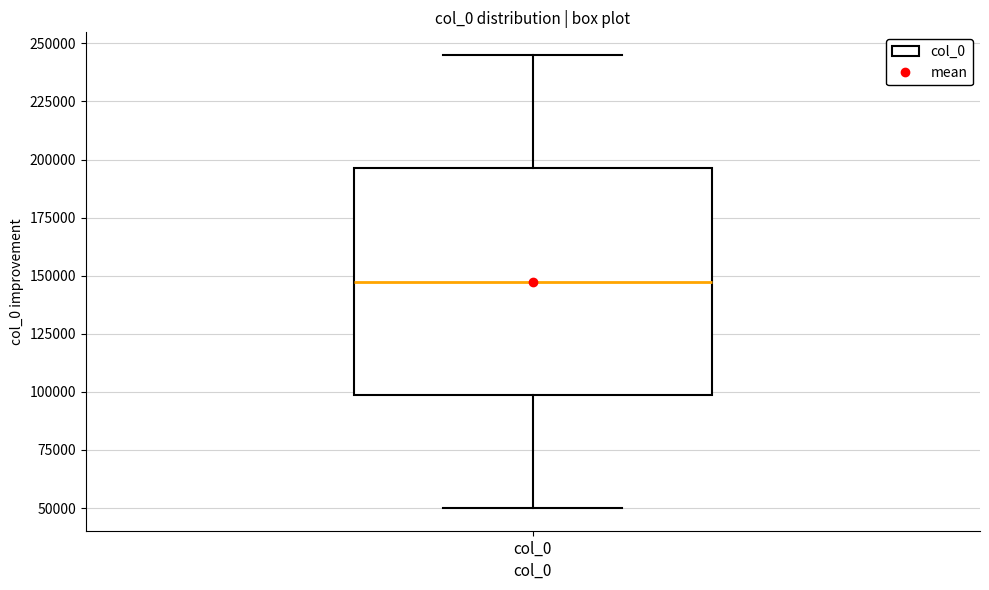

Read this box plot against the y-axis: the position of the median line, the range covered by the box, and the ends of both whiskers. The values are not printed on the chart, so give them approximately, as read against the axis.

median 145000, box 100000 to 195000, whiskers 50000 to 245000